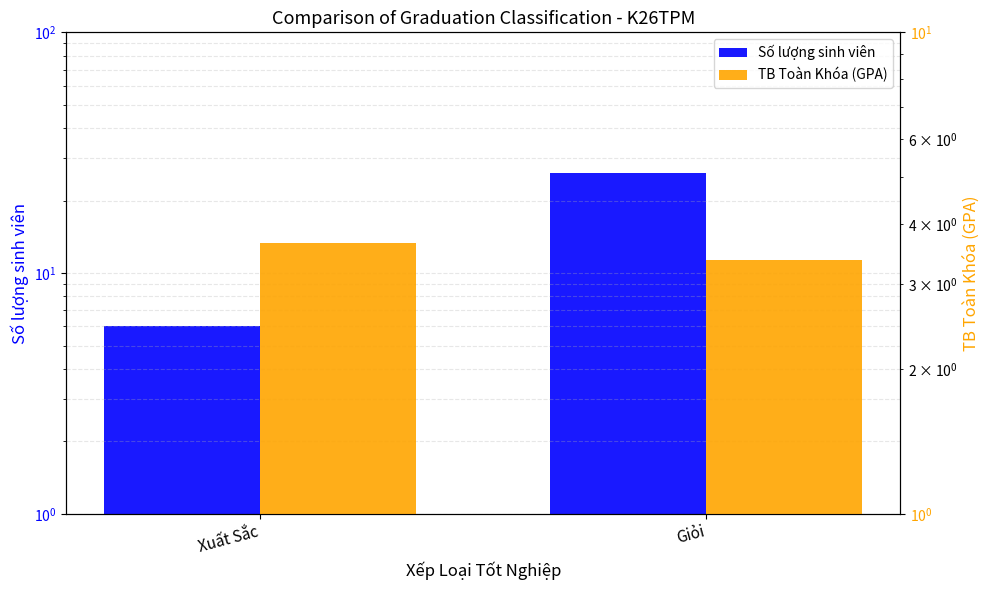

What is the difference between the highest and lowest values at Xuất Sắc?

2.3